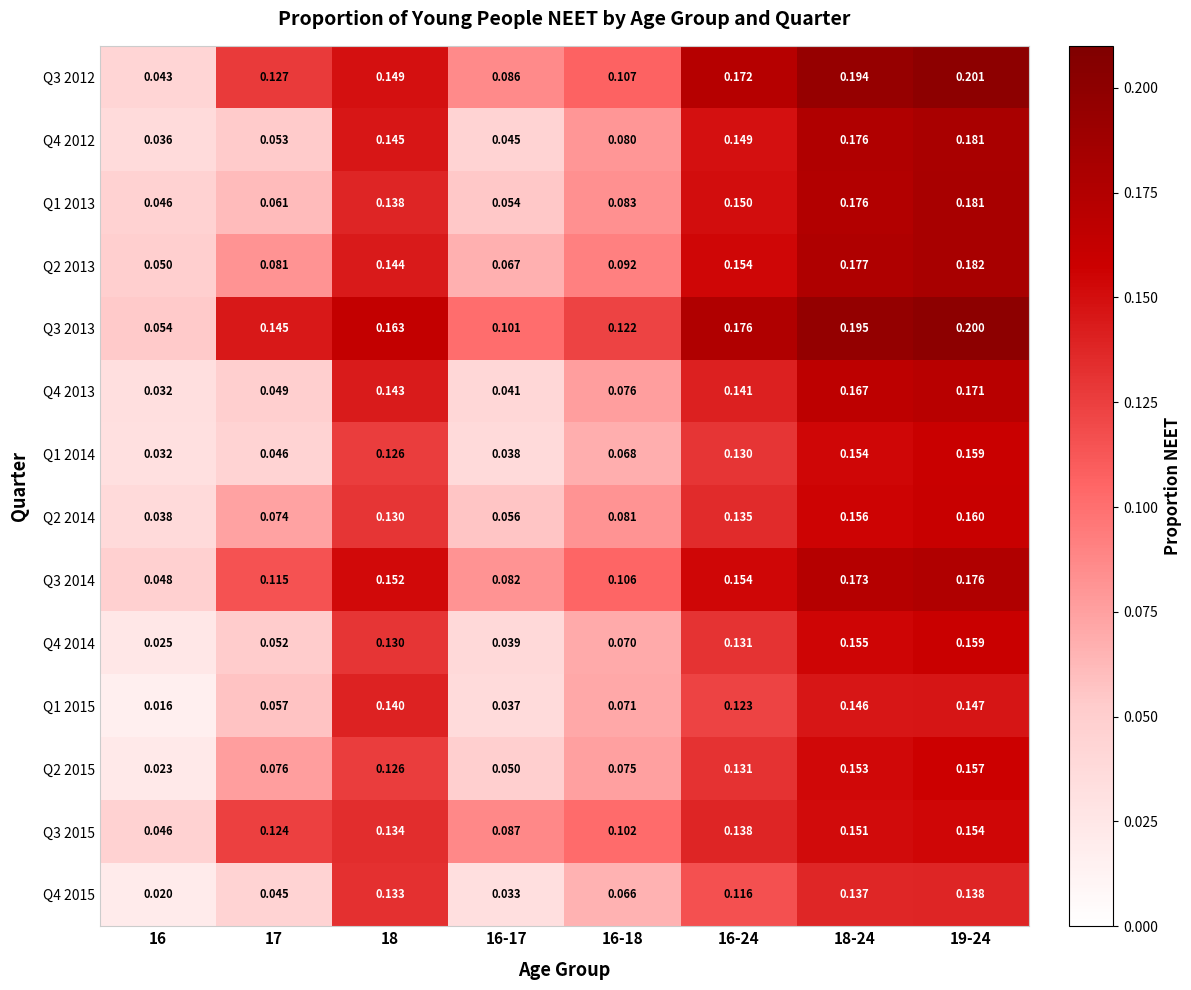

Reading left to right, list all the values displayed in this chart.

Q3 2012: 16=0.0	17=0.1	18=0.1	16-17=0.1	16-18=0.1	16-24=0.2	18-24=0.2	19-24=0.2
Q4 2012: 16=0.0	17=0.1	18=0.1	16-17=0.0	16-18=0.1	16-24=0.1	18-24=0.2	19-24=0.2
Q1 2013: 16=0.0	17=0.1	18=0.1	16-17=0.1	16-18=0.1	16-24=0.1	18-24=0.2	19-24=0.2
Q2 2013: 16=0.1	17=0.1	18=0.1	16-17=0.1	16-18=0.1	16-24=0.2	18-24=0.2	19-24=0.2
Q3 2013: 16=0.1	17=0.1	18=0.2	16-17=0.1	16-18=0.1	16-24=0.2	18-24=0.2	19-24=0.2
Q4 2013: 16=0.0	17=0.0	18=0.1	16-17=0.0	16-18=0.1	16-24=0.1	18-24=0.2	19-24=0.2
Q1 2014: 16=0.0	17=0.0	18=0.1	16-17=0.0	16-18=0.1	16-24=0.1	18-24=0.2	19-24=0.2
Q2 2014: 16=0.0	17=0.1	18=0.1	16-17=0.1	16-18=0.1	16-24=0.1	18-24=0.2	19-24=0.2
Q3 2014: 16=0.0	17=0.1	18=0.2	16-17=0.1	16-18=0.1	16-24=0.2	18-24=0.2	19-24=0.2
Q4 2014: 16=0.0	17=0.1	18=0.1	16-17=0.0	16-18=0.1	16-24=0.1	18-24=0.2	19-24=0.2
Q1 2015: 16=0.0	17=0.1	18=0.1	16-17=0.0	16-18=0.1	16-24=0.1	18-24=0.1	19-24=0.1
Q2 2015: 16=0.0	17=0.1	18=0.1	16-17=0.1	16-18=0.1	16-24=0.1	18-24=0.2	19-24=0.2
Q3 2015: 16=0.0	17=0.1	18=0.1	16-17=0.1	16-18=0.1	16-24=0.1	18-24=0.2	19-24=0.2
Q4 2015: 16=0.0	17=0.0	18=0.1	16-17=0.0	16-18=0.1	16-24=0.1	18-24=0.1	19-24=0.1